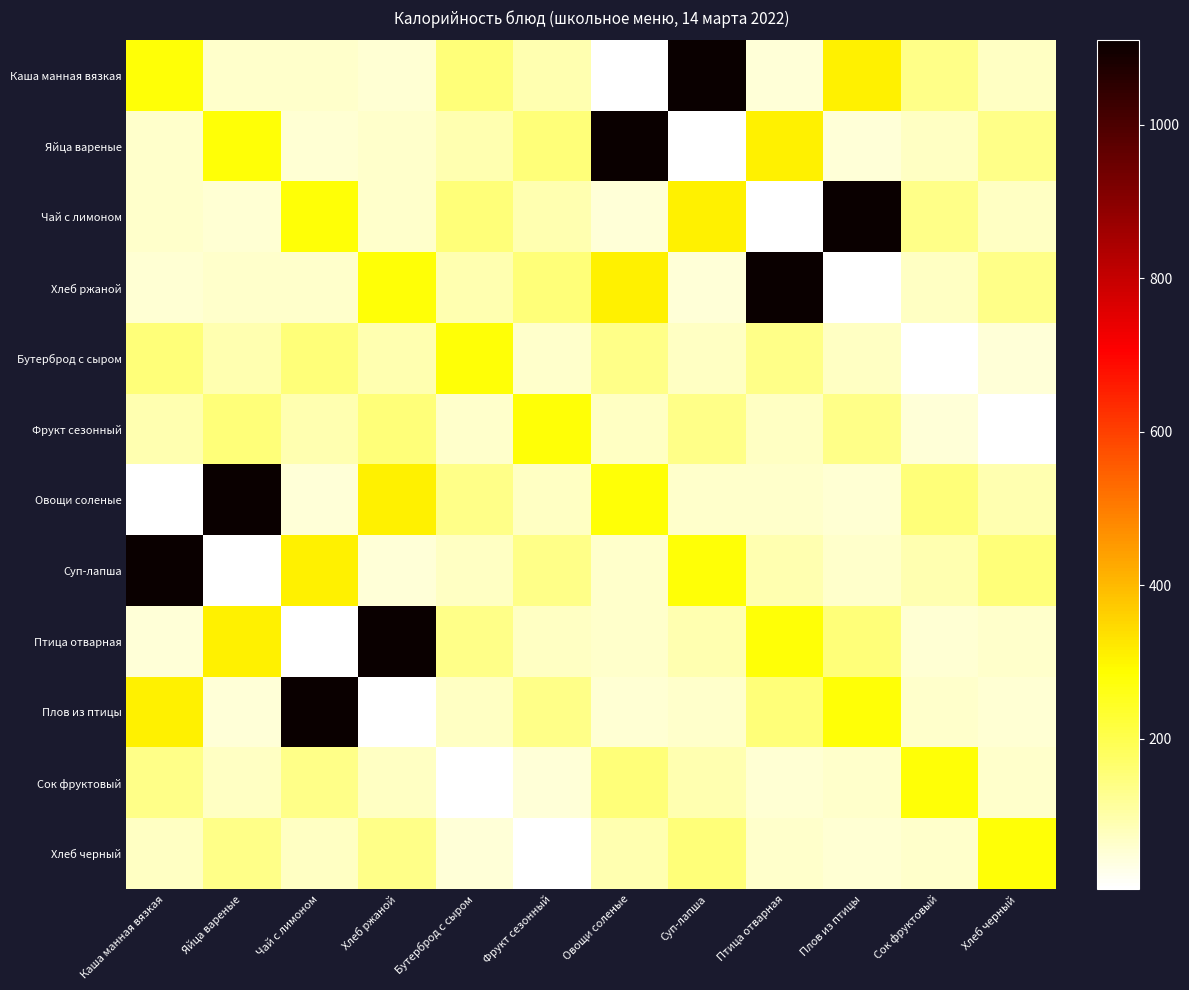

Which series has the largest range (max minus min)?

Каша манная вязкая